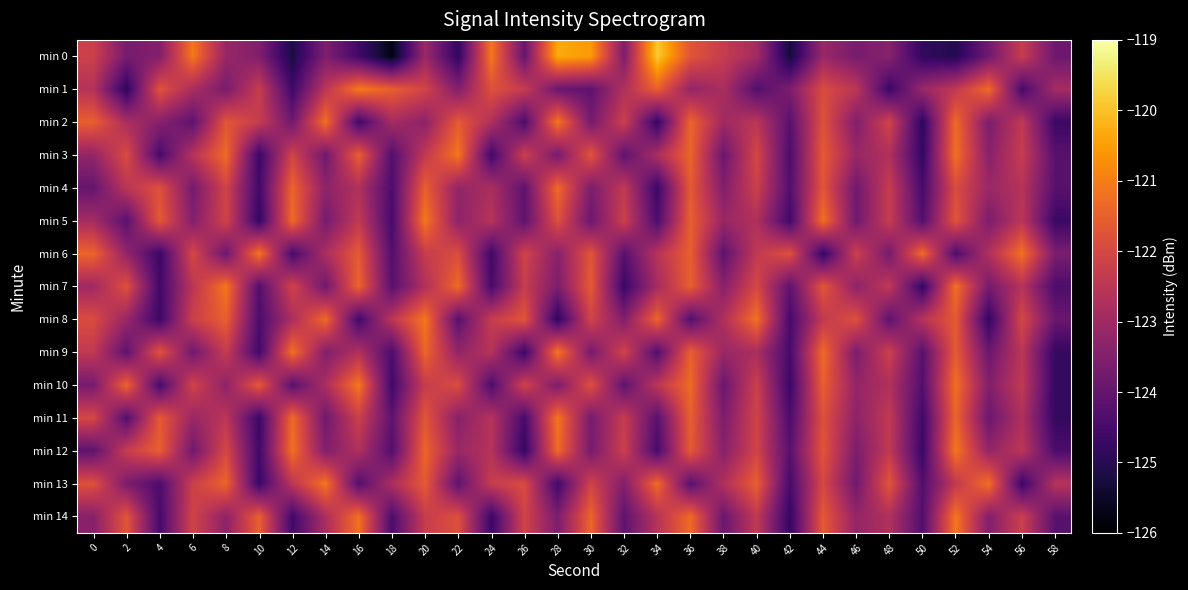

List the series in order of their peak value, lowest first.

min 4, min 2, min 3, min 5, min 6, min 7, min 8, min 9, min 10, min 11, min 12, min 13, min 14, min 1, min 0